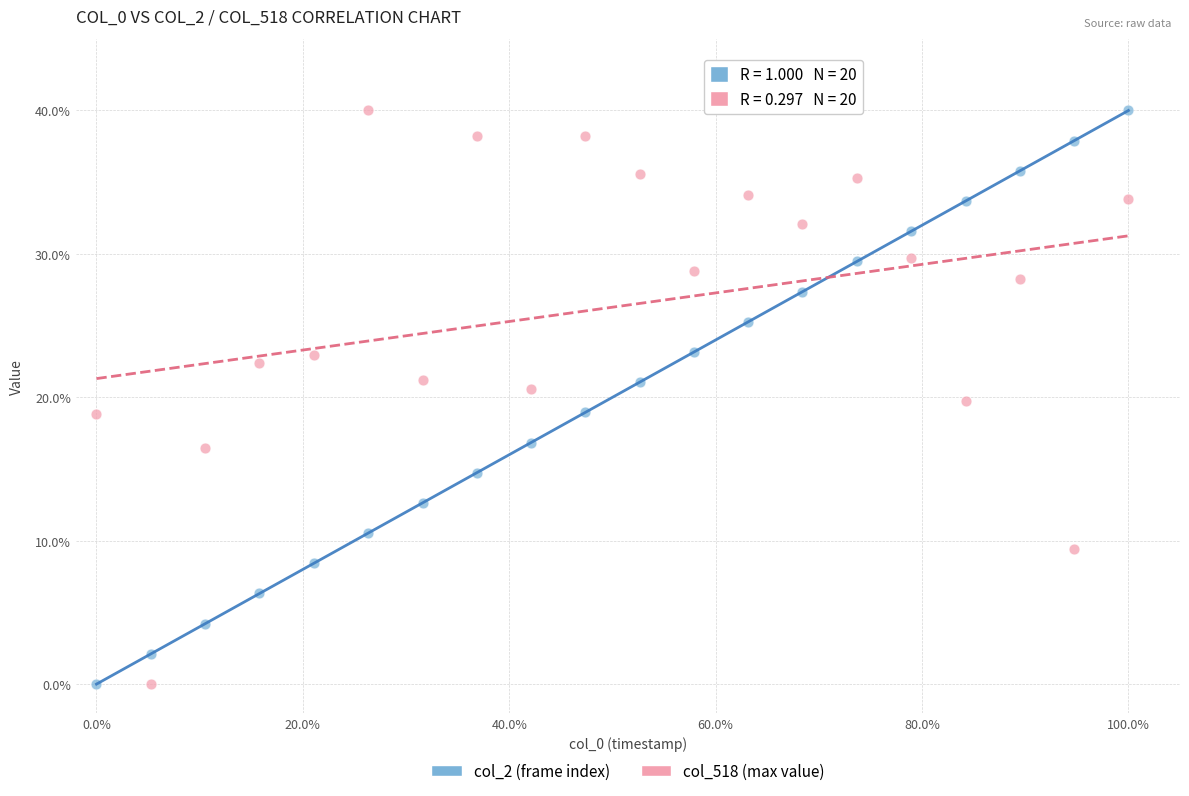

What are all the series names shown in the legend?

col_2 (frame index), col_518 (max value)